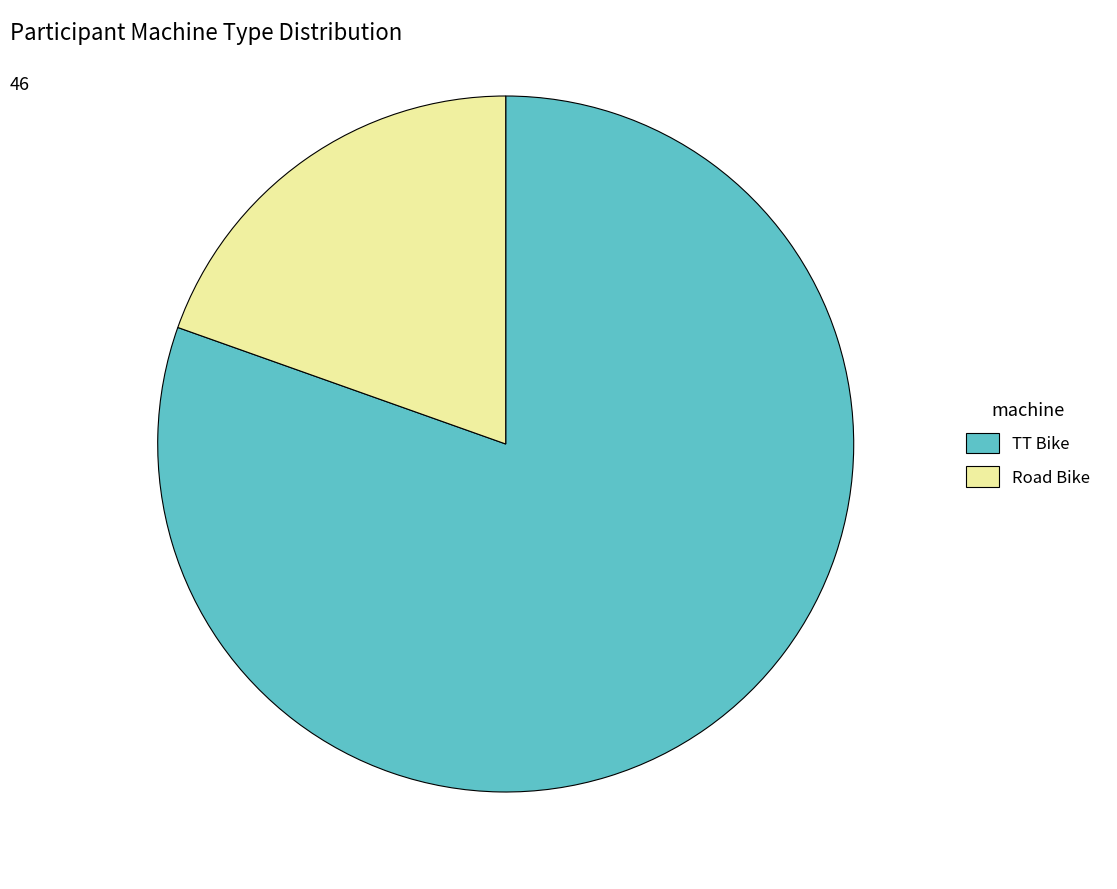

Rank the categories by value from lowest to highest.

Road Bike, TT Bike